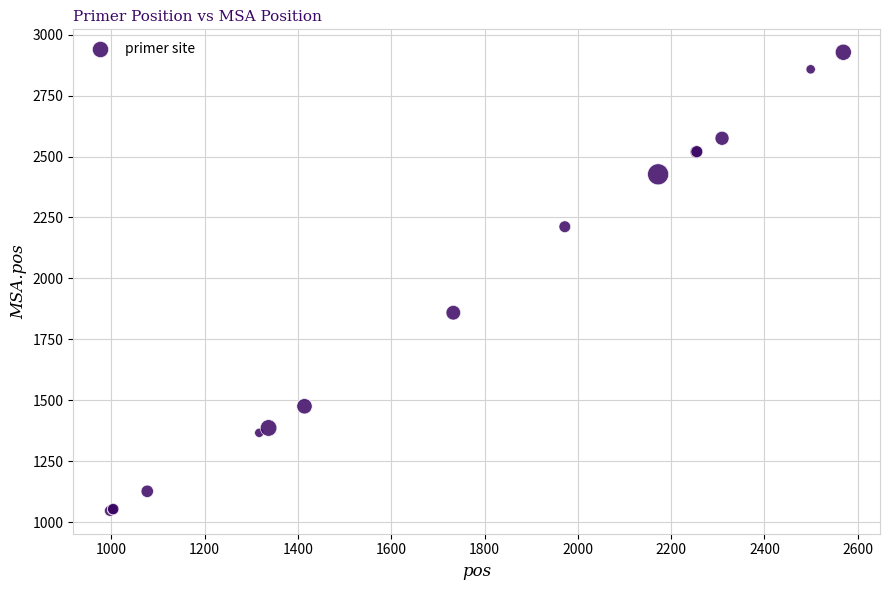

What Y value in the scatter plot is closest to 1987?

1859